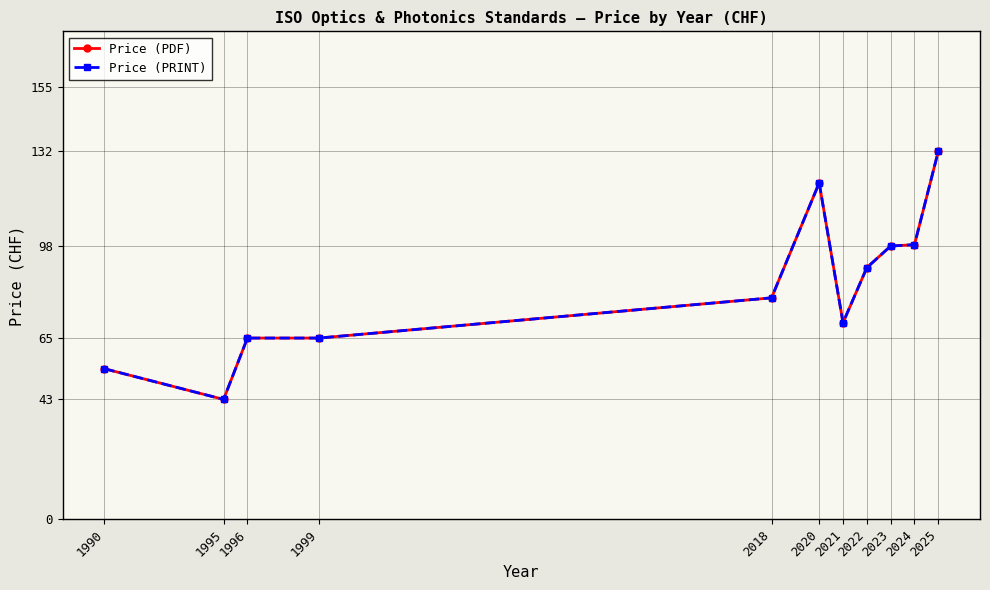

Rank the categories by Price (PRINT) value from lowest to highest.

1995, 1990, 1996, 1999, 2021, 2018, 2022, 2023, 2024, 2020, 2025